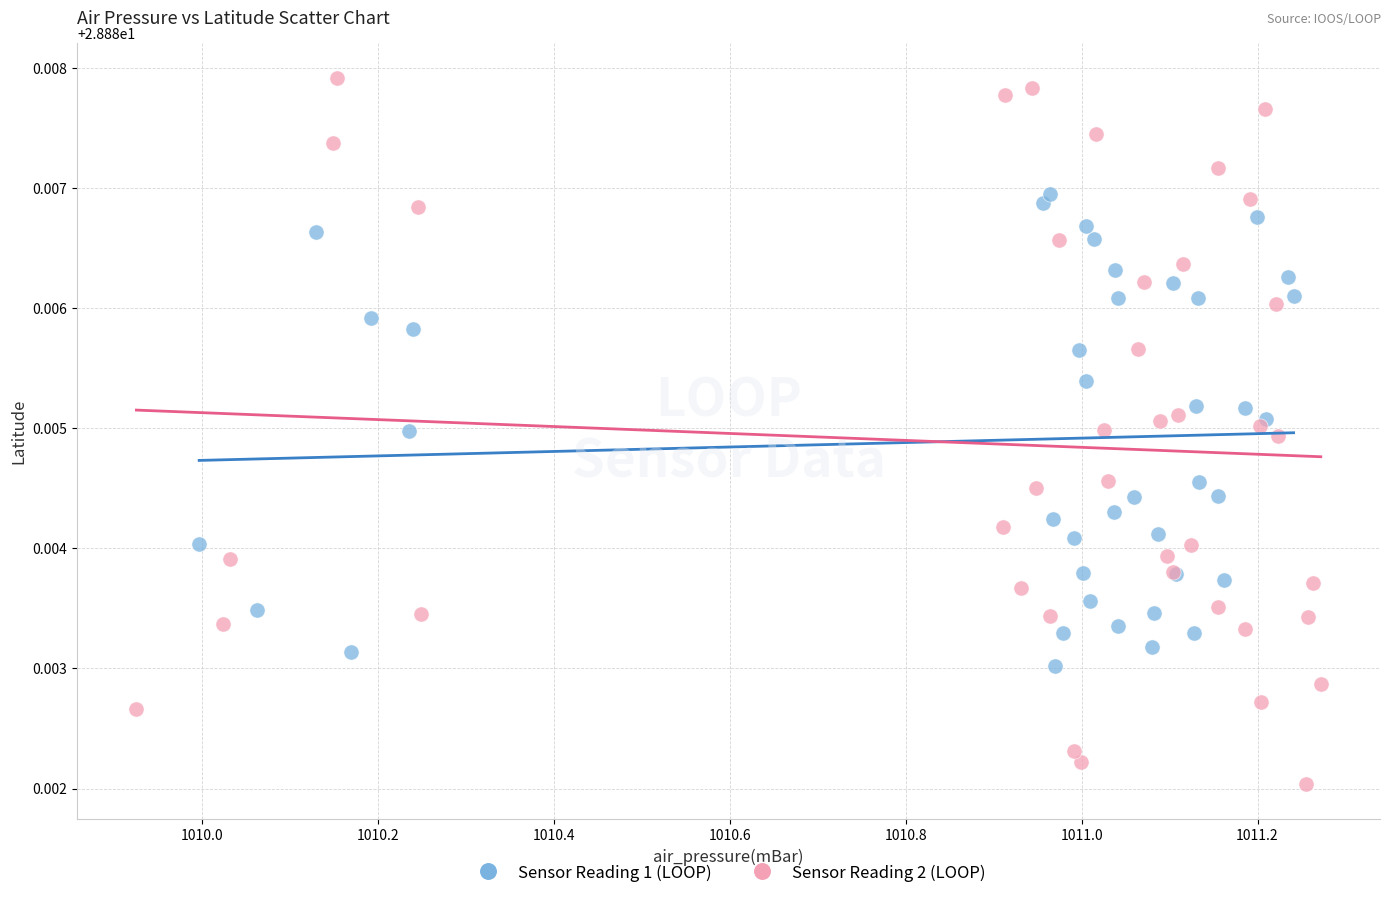

Which series reaches the maximum Y coordinate?

Sensor Reading 2 (LOOP)